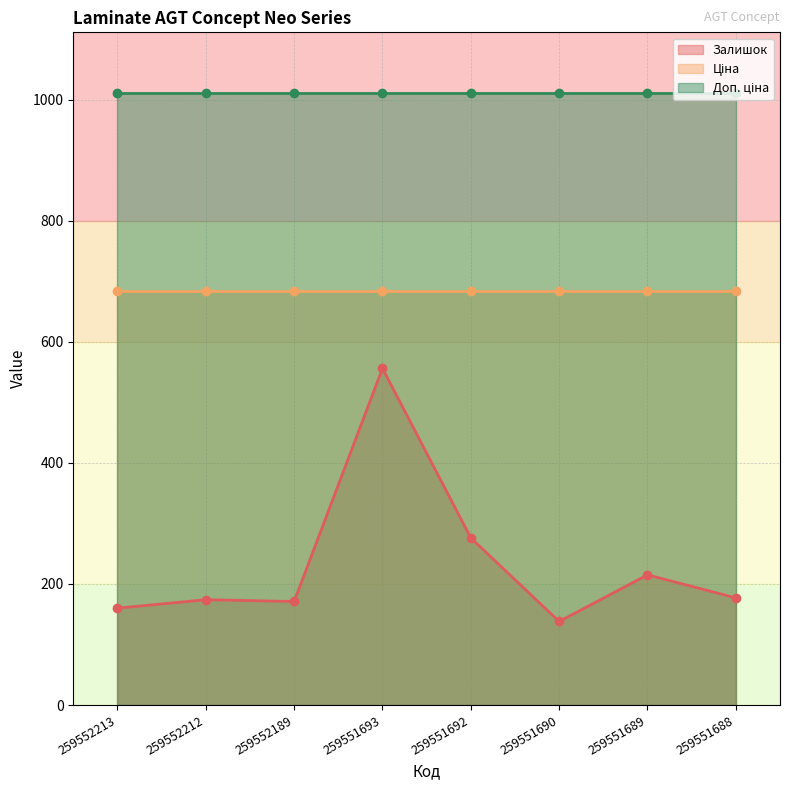

What is the value of the Залишок point at the 6th from the left?

138